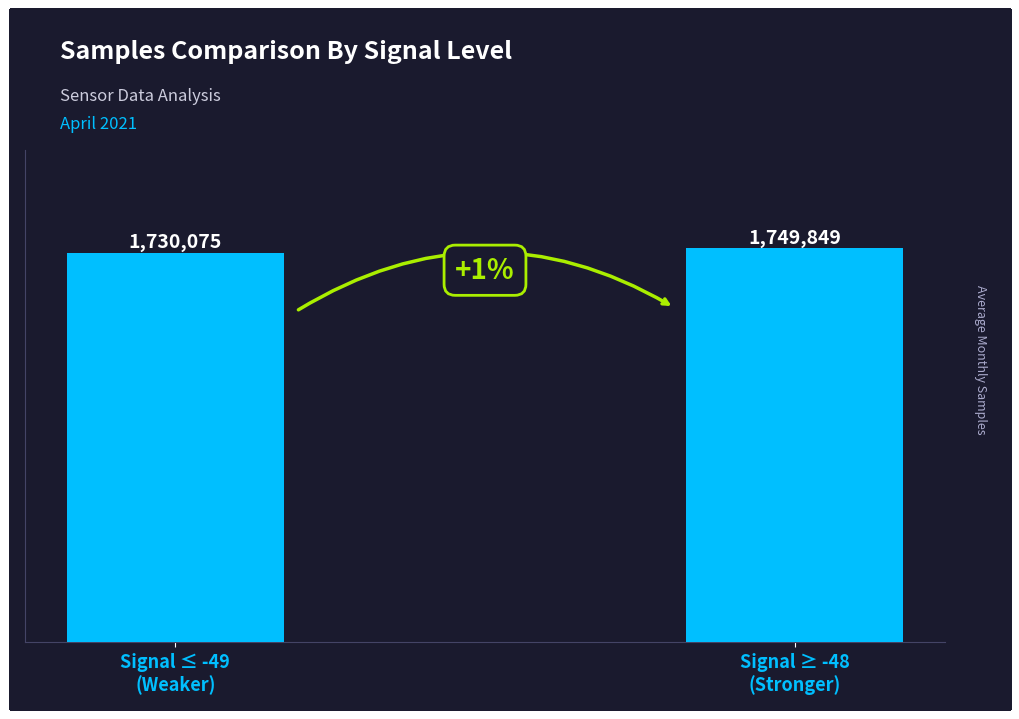

The value at Signal ≥ -48
(Stronger) is 2547865. True or false?

False